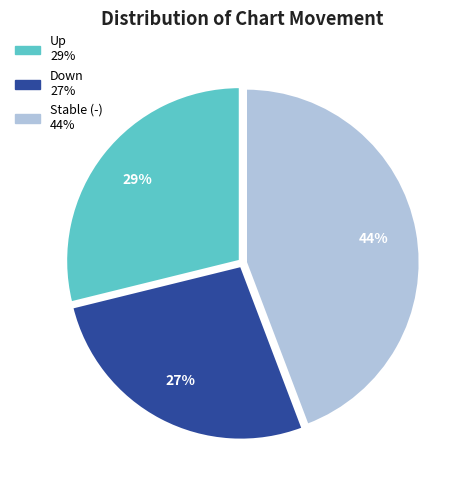

To the nearest percent, what is the difference between the largest and smallest slice percentages?

17%